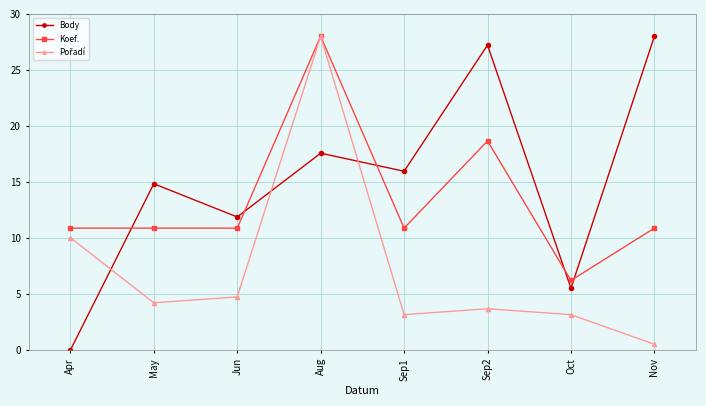

What is the minimum value for Koef.?

6.2